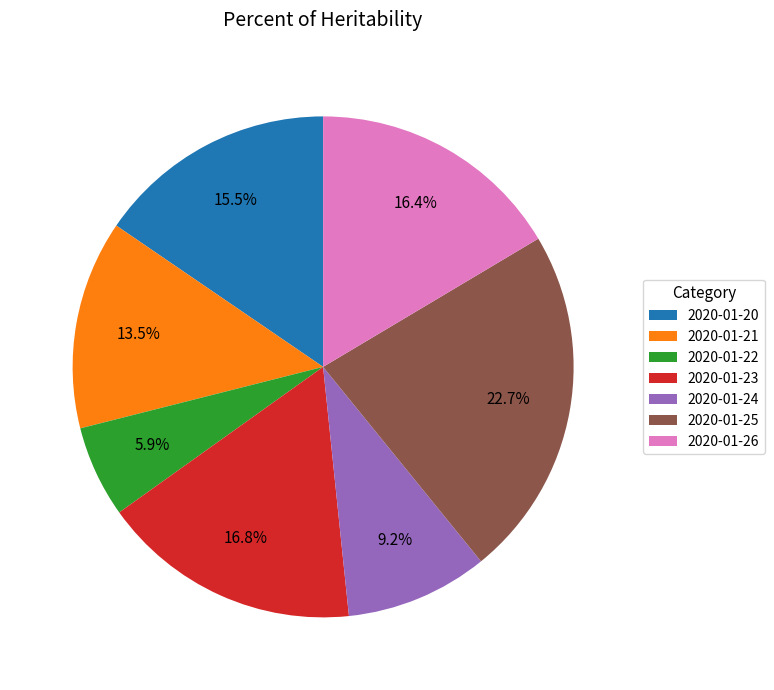

How many slices are in this pie chart?

7